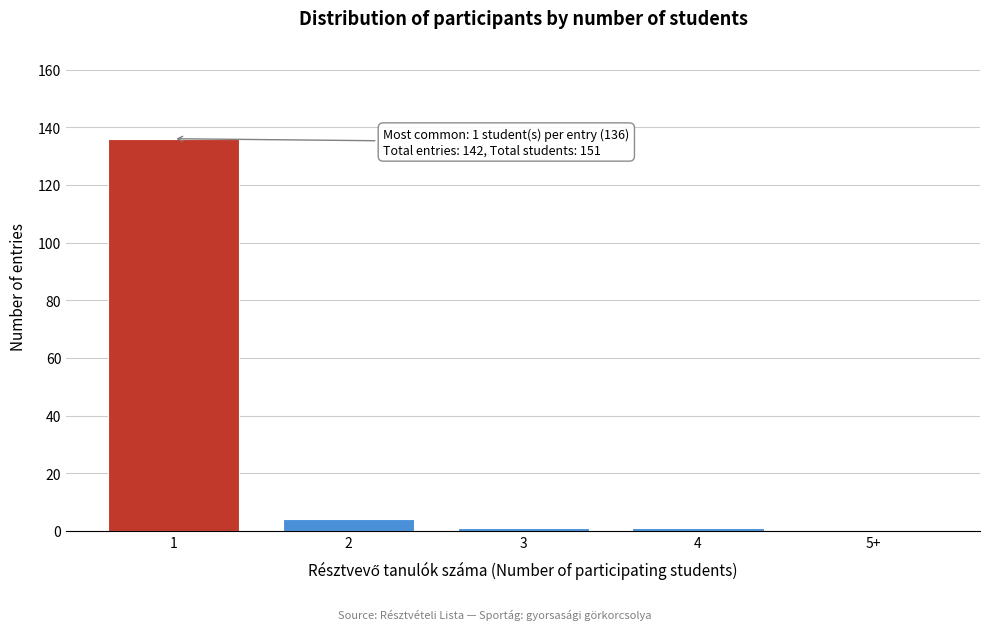

Reading right to left, transcribe all the data shown in this chart.

5+=0	4=1	3=1	2=4	1=136